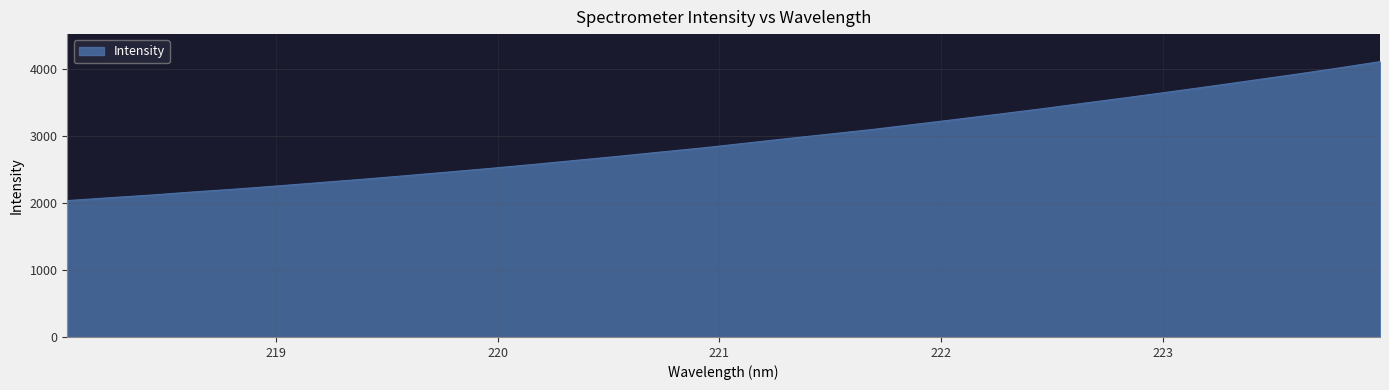

What is the minimum value shown in the chart?

2034.5